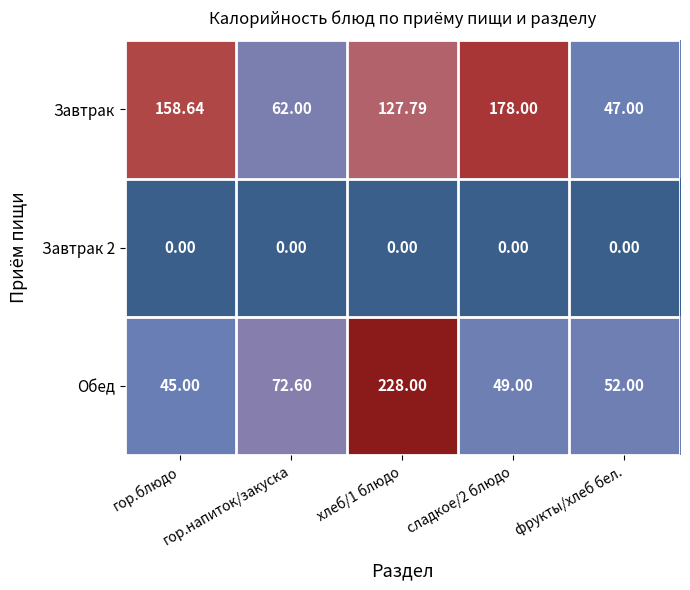

How many categories are shown in the chart?

5